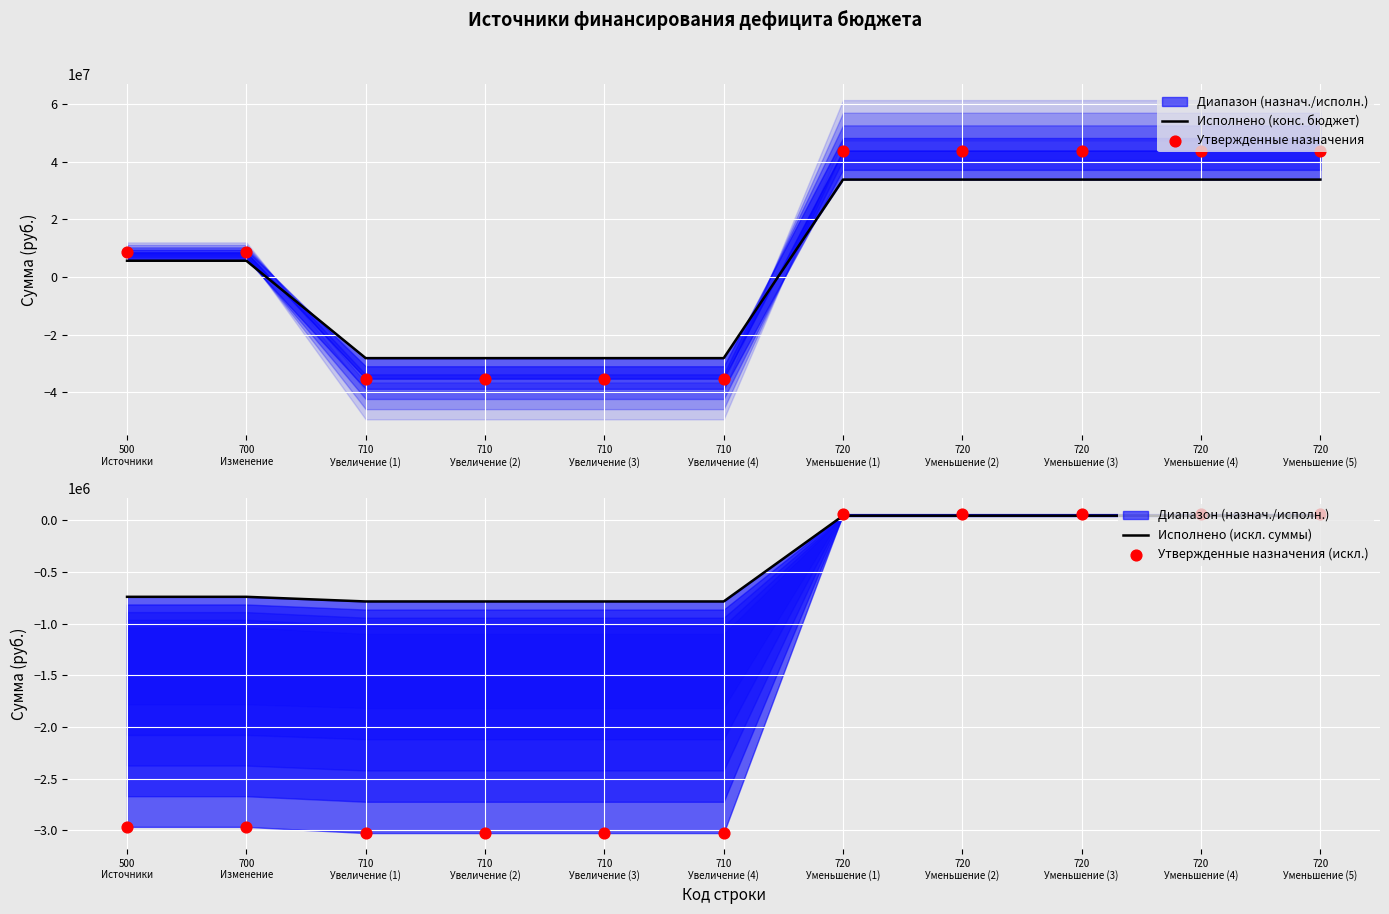

What is the total value across all series at 720
Уменьшение (3)?

77644677.7